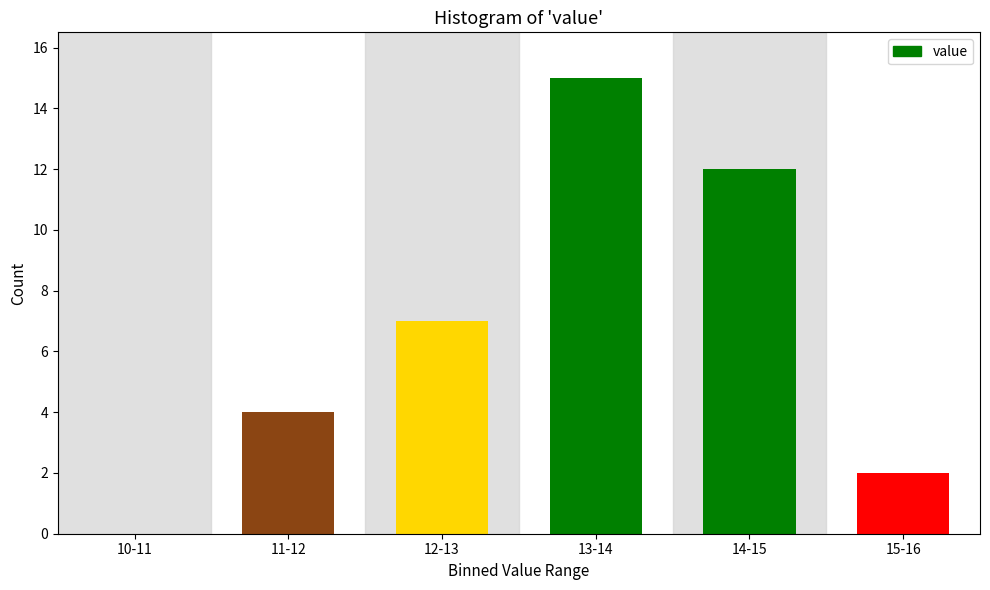

Reading left to right, transcribe all the data shown in this chart.

10-11=0	11-12=4	12-13=7	13-14=15	14-15=12	15-16=2